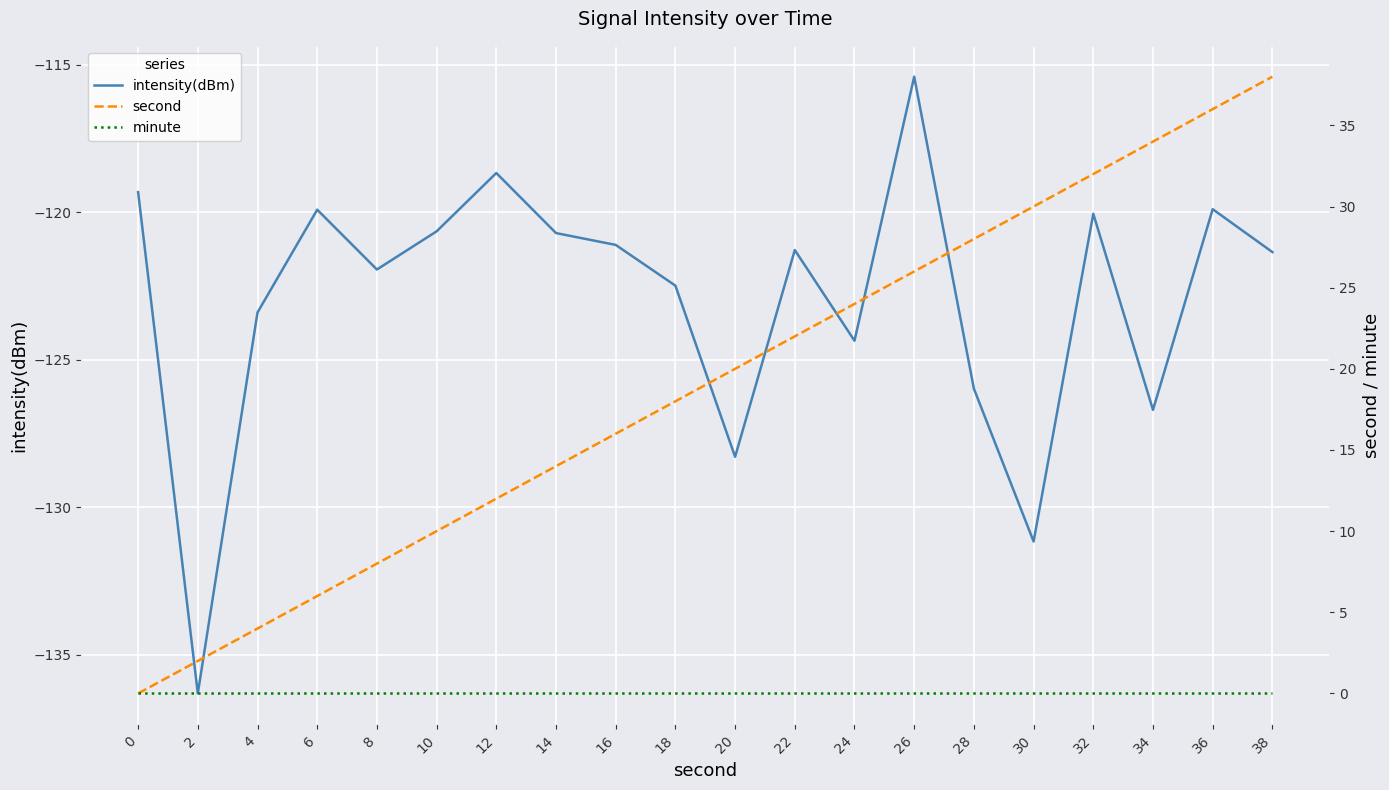

How many lines are shown in the chart?

3